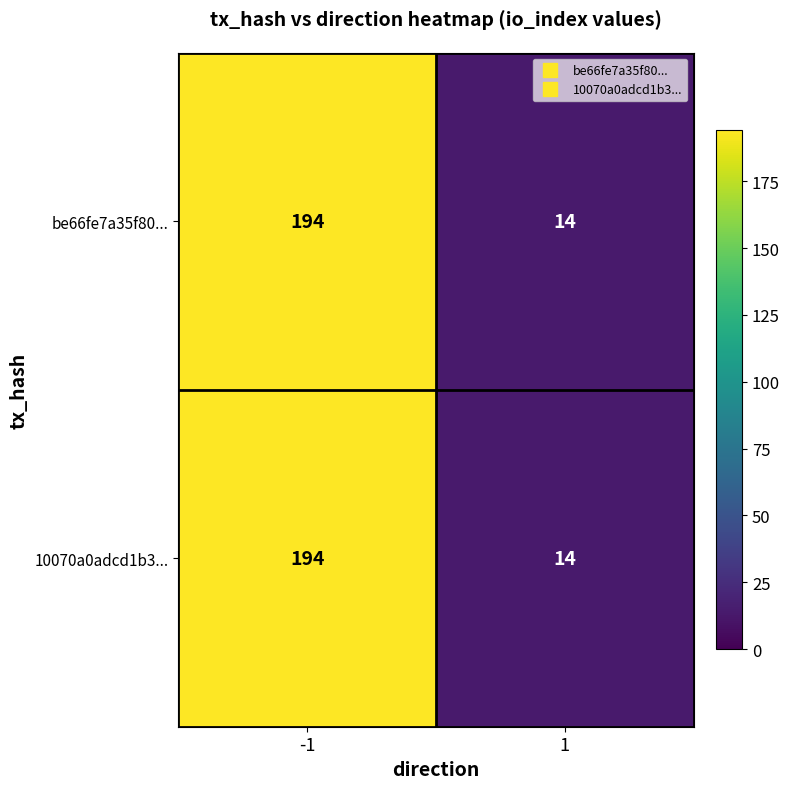

What is the greatest value displayed?

194